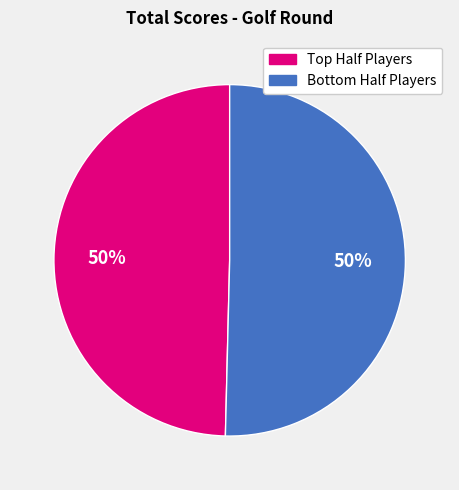

To the nearest percent, what is the average slice percentage?

50%